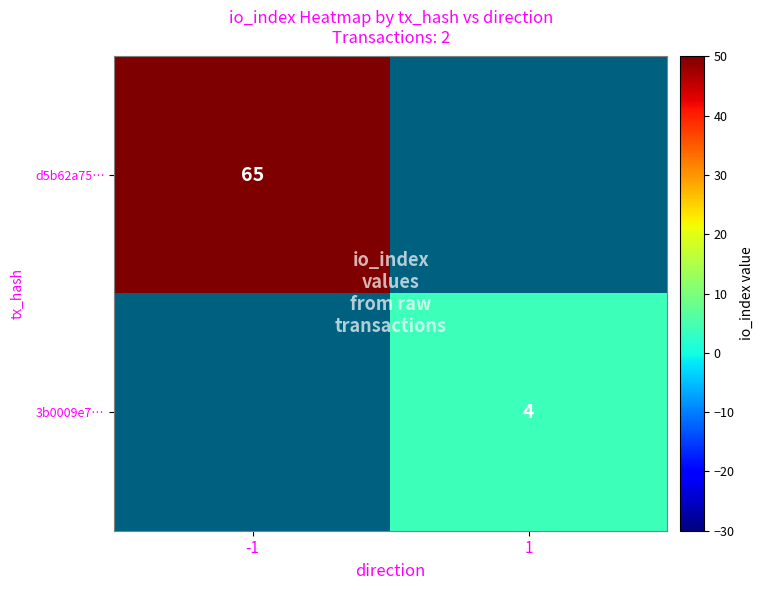

Which label corresponds to the smallest value in the chart?

1